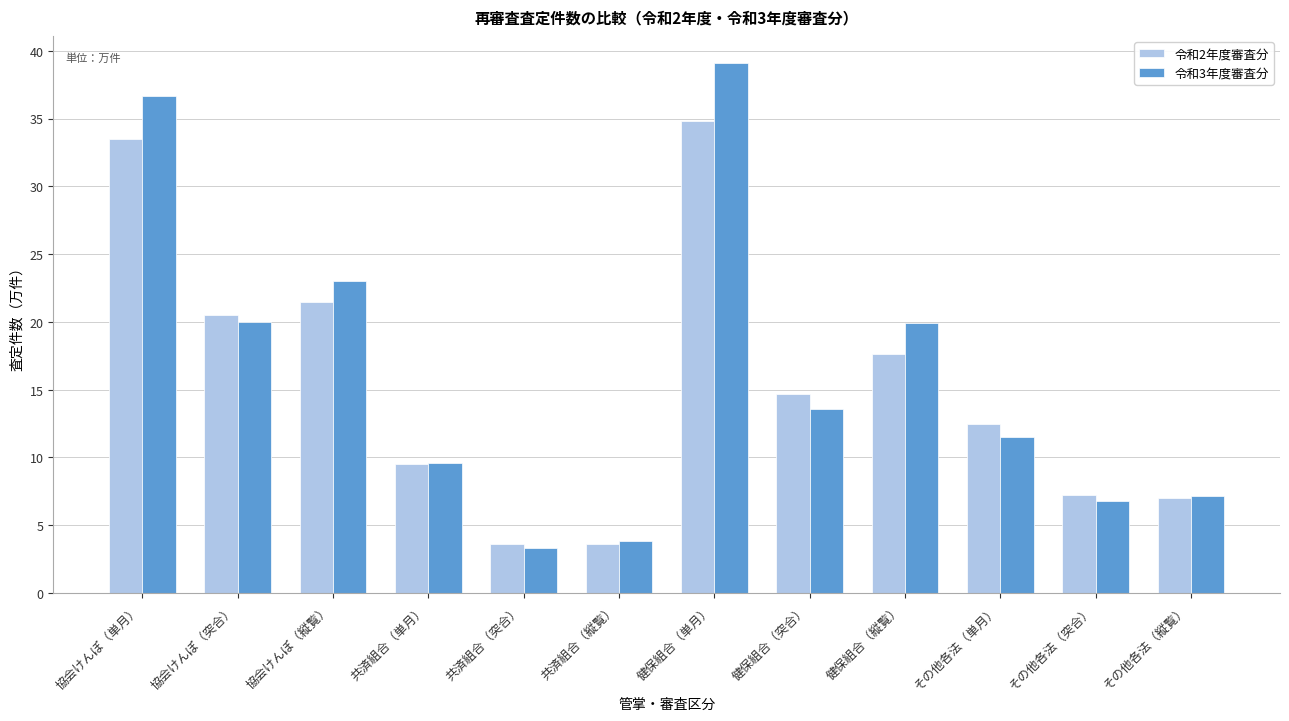

What is the difference between the second highest and minimum values in the 令和2年度審査分 series?

29.9